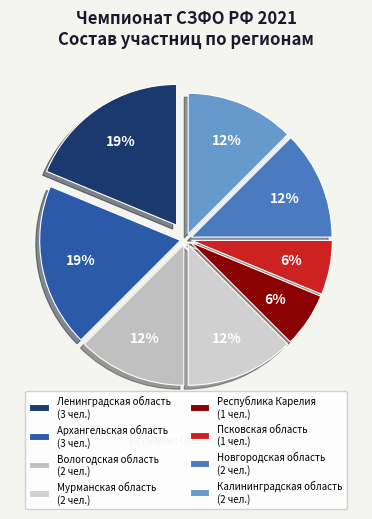

Between Новгородская область and Архангельская область, which is larger?

Архангельская область